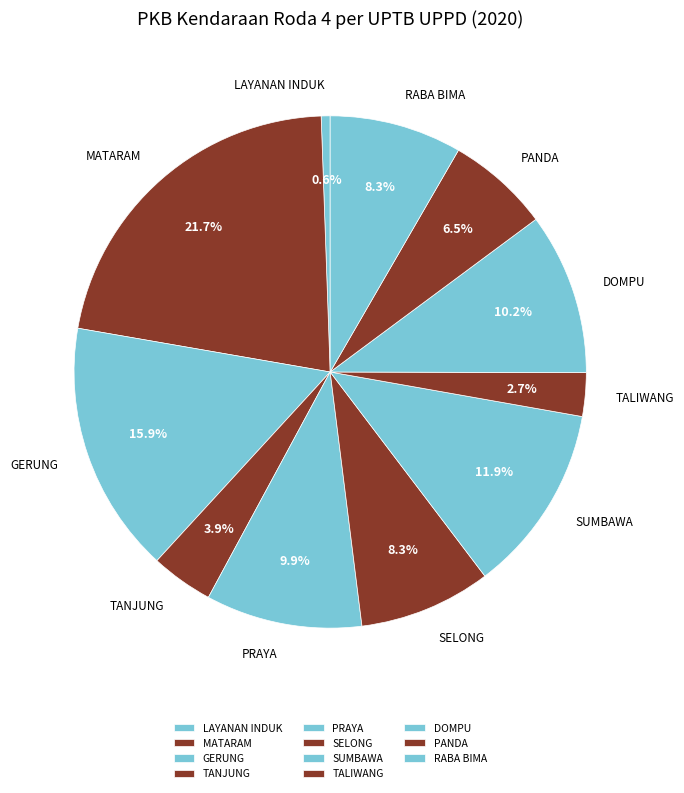

What percentage do MATARAM and LAYANAN INDUK together represent?

22.3%